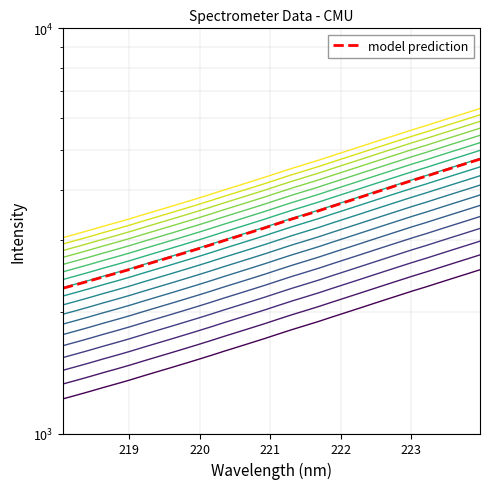

Does the chart display data point markers on the line(s)?

No